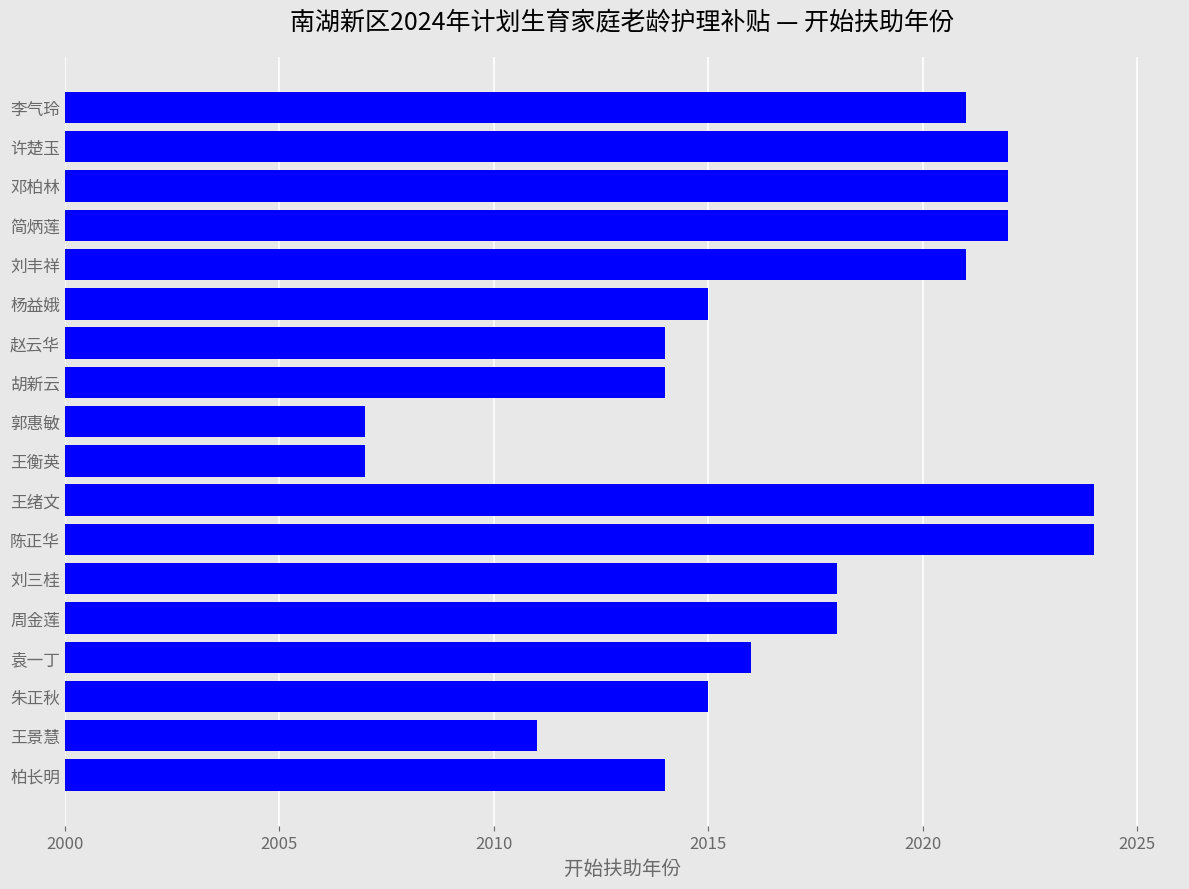

What is the average value?

2017